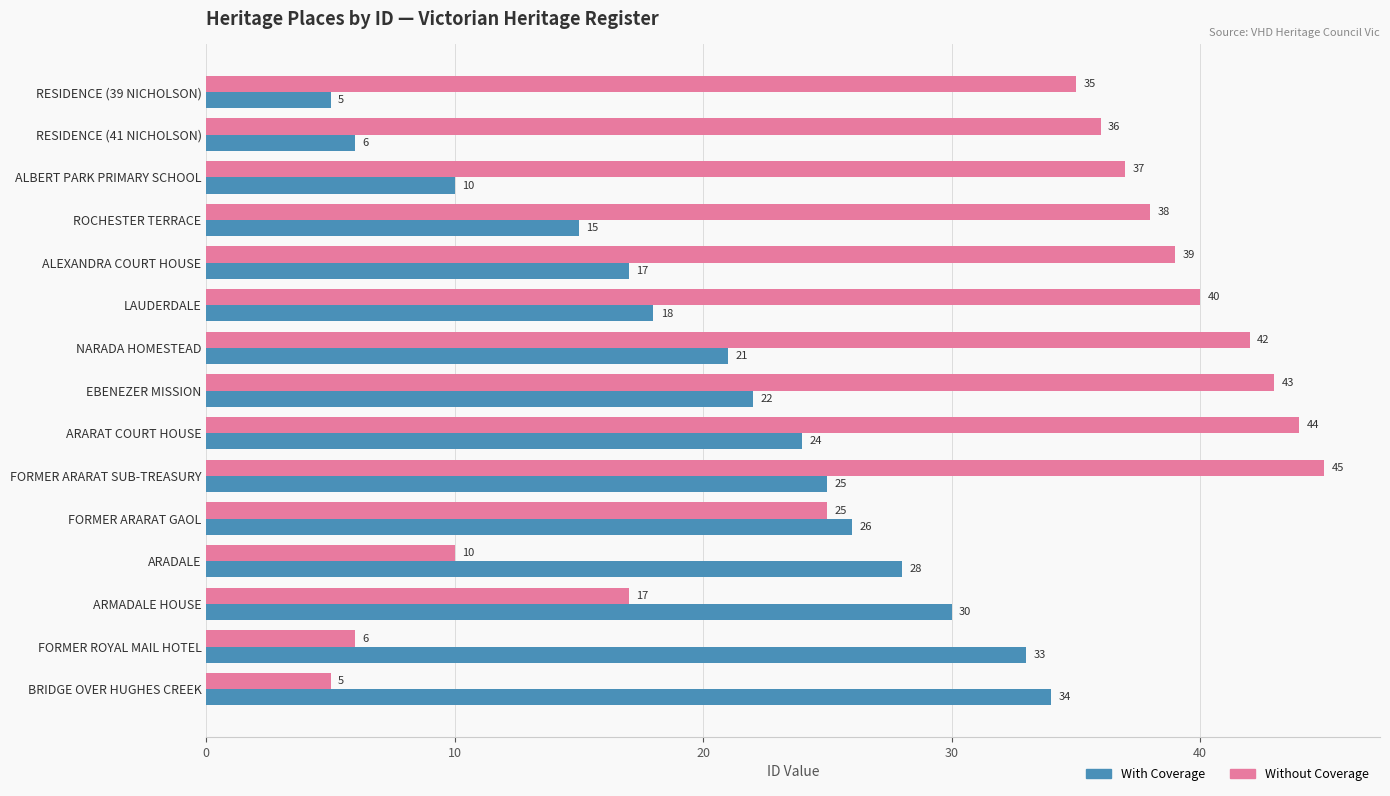

How many series are shown in this chart?

2